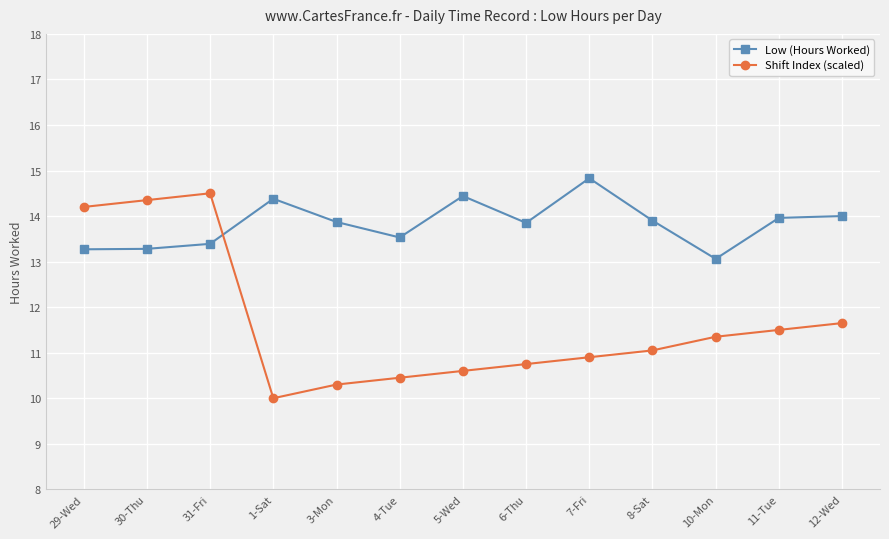

Where do Low (Hours Worked) and Shift Index (scaled) first cross each other?

31-Fri and 1-Sat